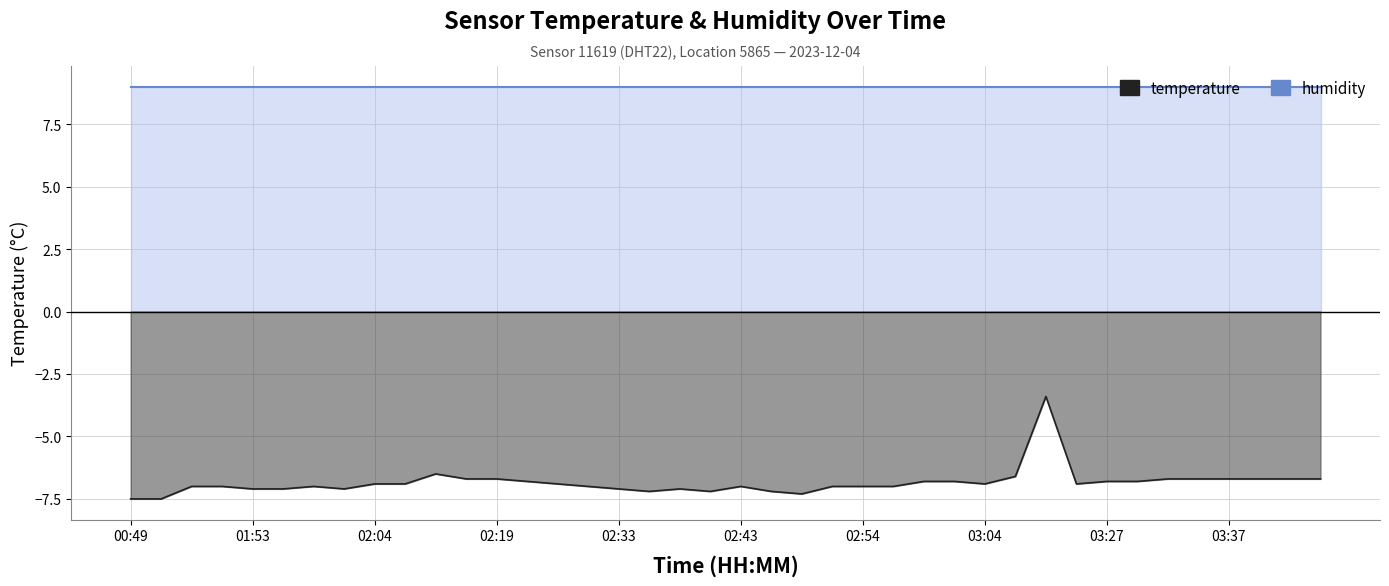

What is the smallest value displayed?

-7.5